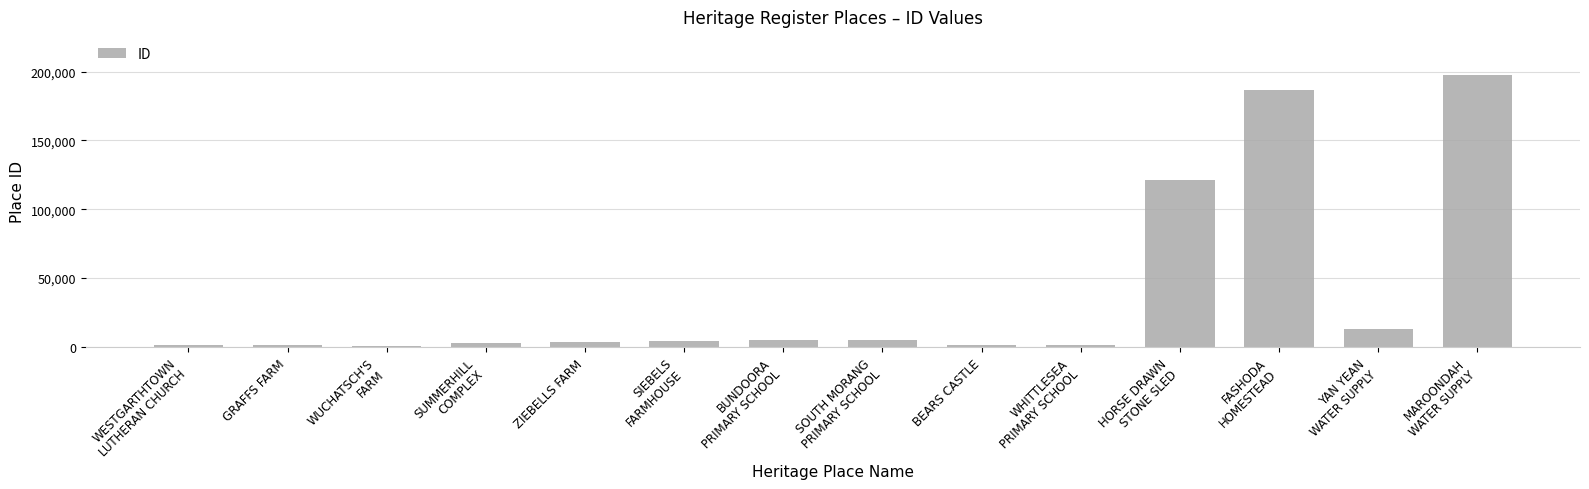

What is the sum of all values?

544942